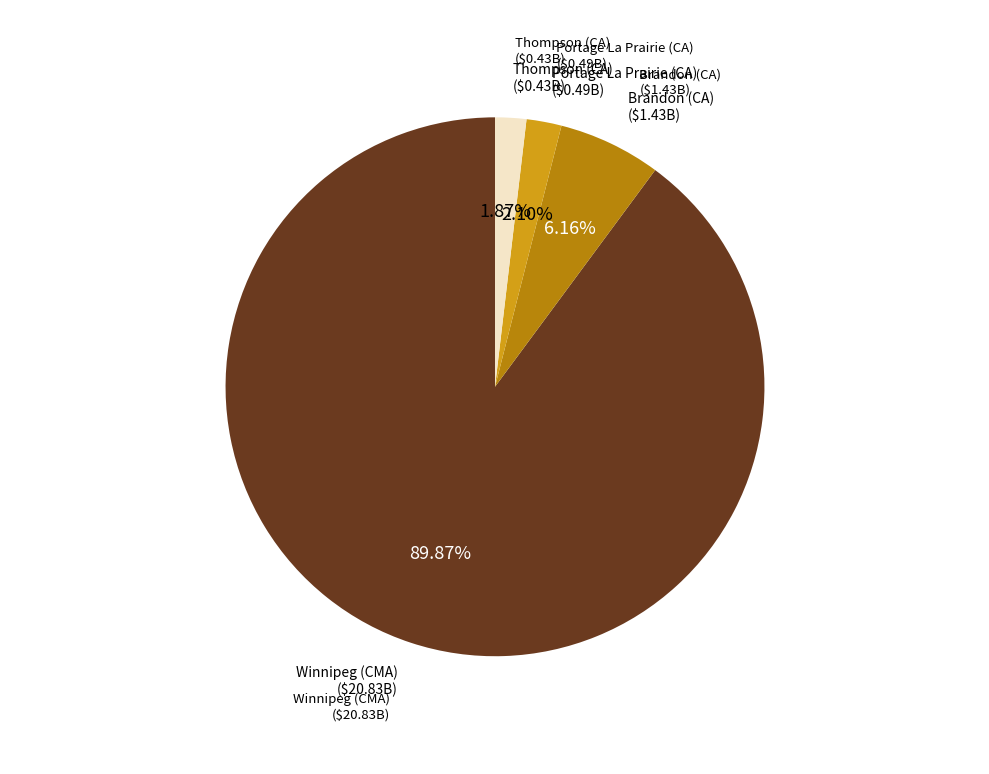

Is there a majority slice in this chart?

Yes